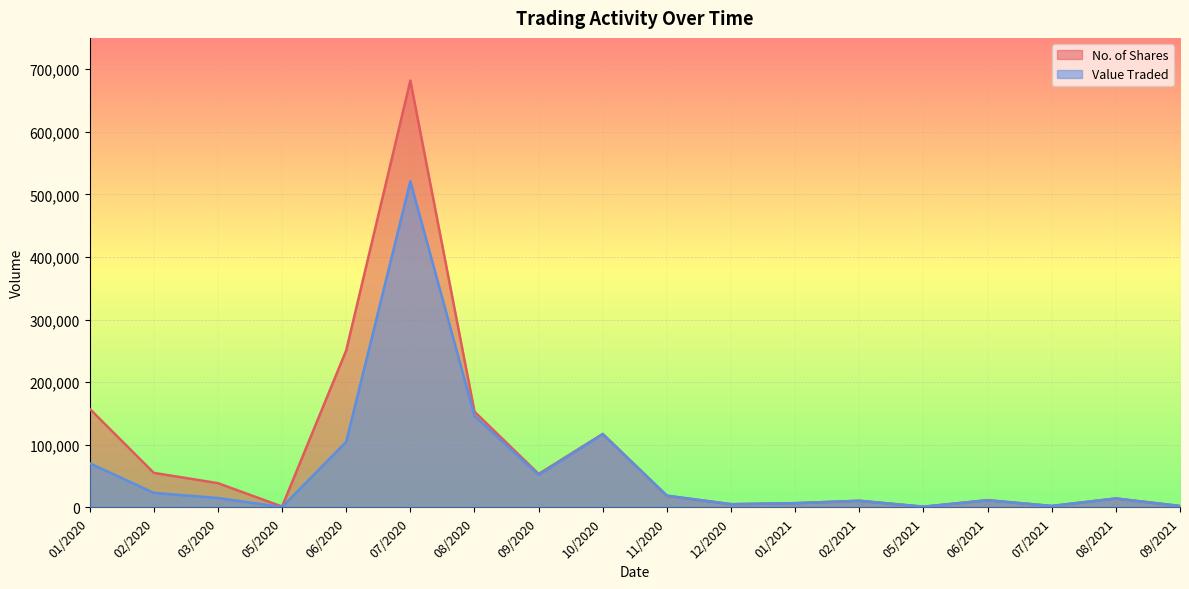

How many intersections are there between No. of Shares and Value Traded?

1